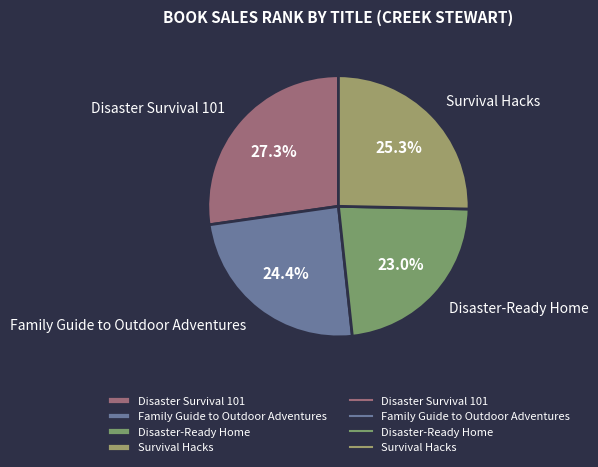

Does Disaster Survival 101 account for over 50% of the chart?

No